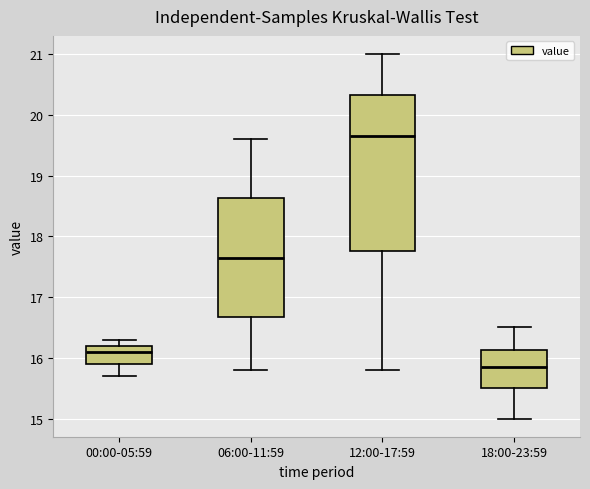

Which box is the tallest, from its lower edge to its upper edge?

12:00-17:59